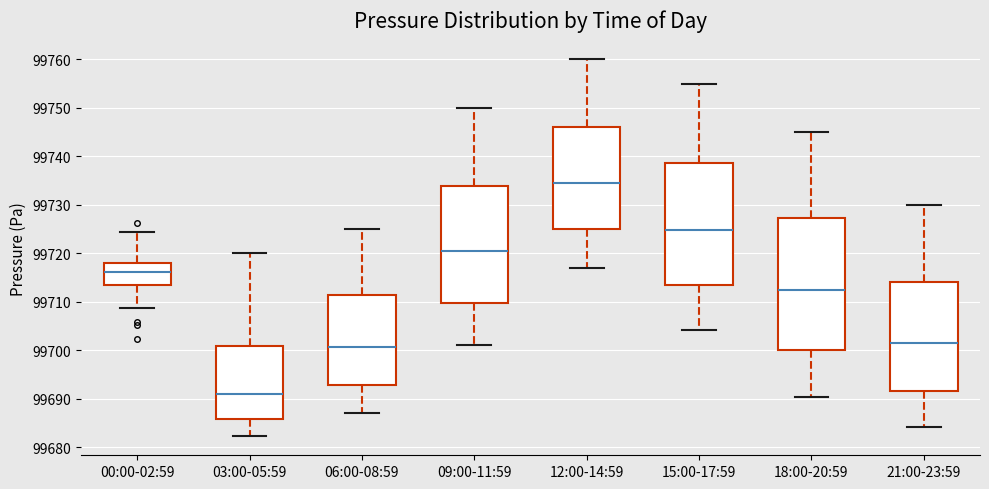

Reading left to right, read every box against the y-axis: the position of its median line, the range the box covers, and the ends of its whiskers. The values are not printed on the chart, so give them approximately, as read against the axis.

00:00-02:59: median 99716, box 99714 to 99718, whiskers 99709 to 99724
03:00-05:59: median 99691, box 99686 to 99701, whiskers 99682 to 99720
06:00-08:59: median 99701, box 99693 to 99711, whiskers 99687 to 99725
09:00-11:59: median 99720, box 99710 to 99734, whiskers 99701 to 99750
12:00-14:59: median 99735, box 99725 to 99746, whiskers 99717 to 99760
15:00-17:59: median 99725, box 99713 to 99739, whiskers 99704 to 99755
18:00-20:59: median 99712, box 99700 to 99727, whiskers 99690 to 99745
21:00-23:59: median 99701, box 99692 to 99714, whiskers 99684 to 99730